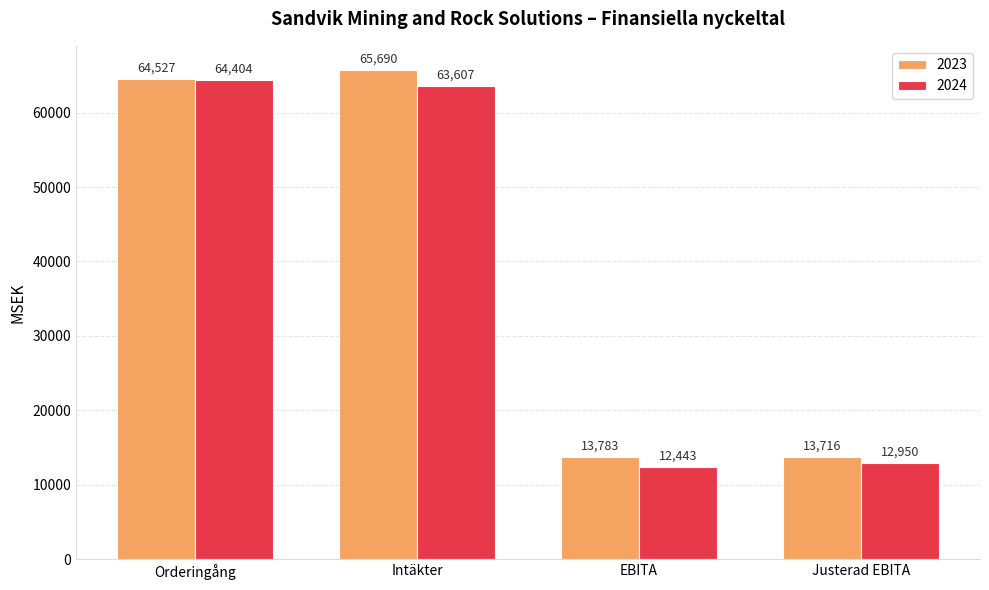

What is the difference between the maximum and minimum values in the 2024 series?

51961